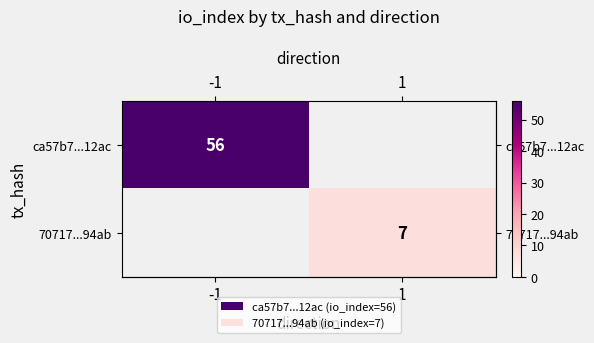

The row_0 series shows 56.0 at -1. True or false?

True